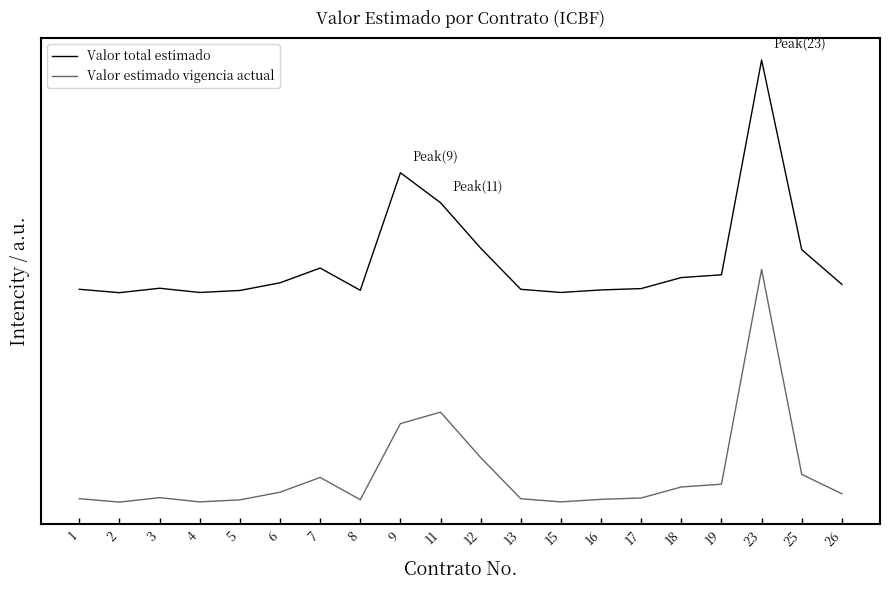

At 7, list the series in order from largest to smallest.

Valor total estimado, Valor estimado vigencia actual